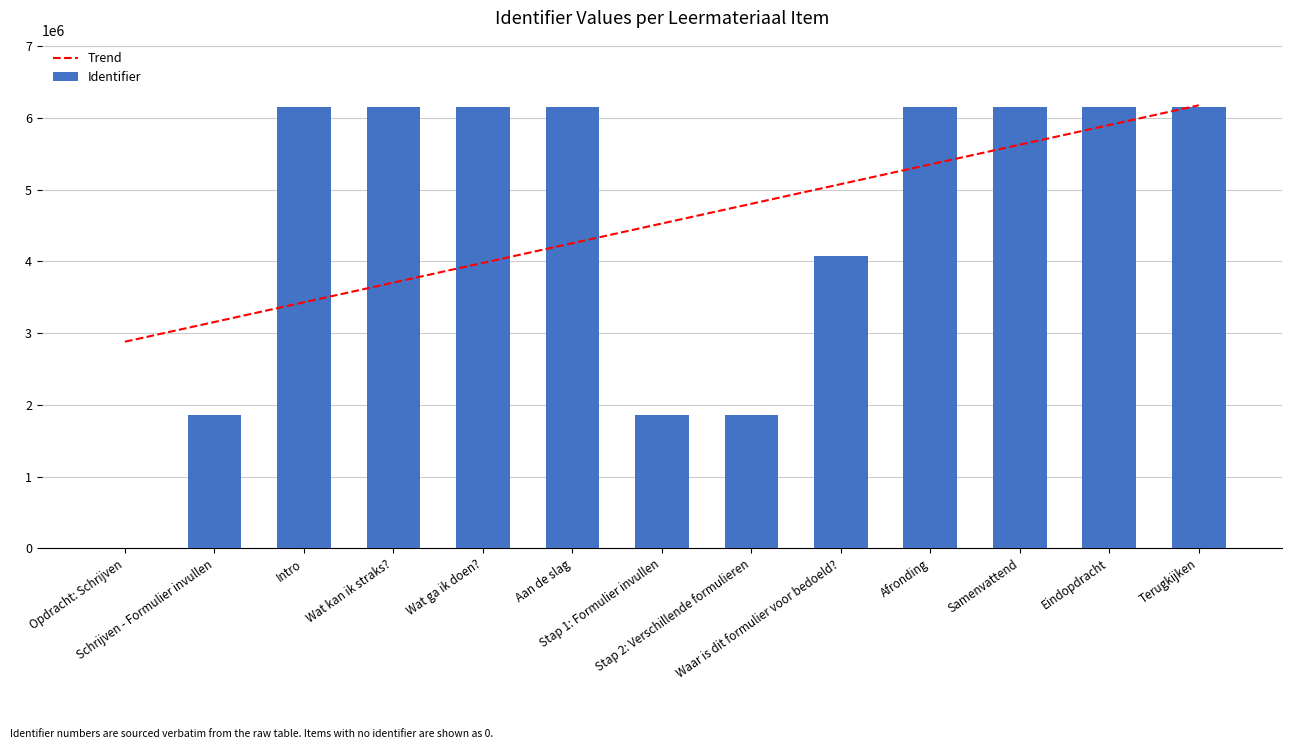

What position from the right is Intro?

11